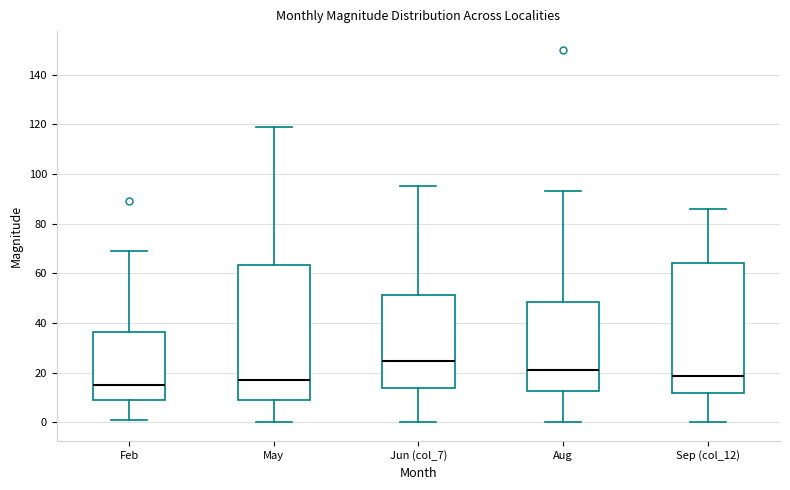

Reading left to right, read every box against the y-axis: the position of its median line, the range the box covers, and the ends of its whiskers. The values are not printed on the chart, so give them approximately, as read against the axis.

Feb: median 16, box 10 to 36, whiskers 2 to 70
May: median 18, box 10 to 64, whiskers 0 to 120
Jun (col_7): median 24, box 14 to 52, whiskers 0 to 96
Aug: median 22, box 12 to 48, whiskers 0 to 94
Sep (col_12): median 18, box 12 to 64, whiskers 0 to 86